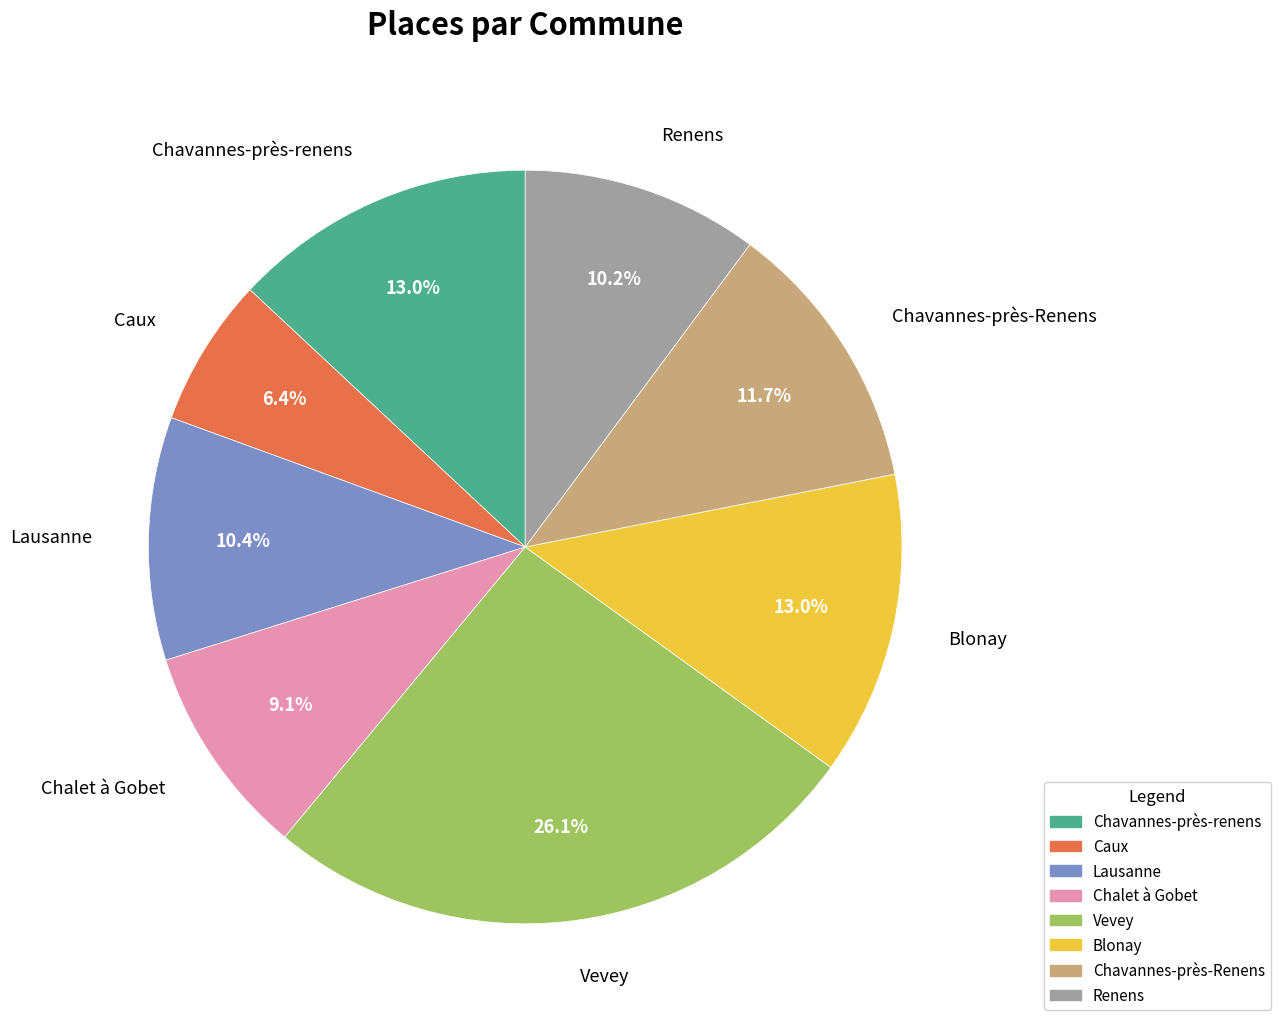

To the nearest percent, what percentage of the pie is Renens?

10%